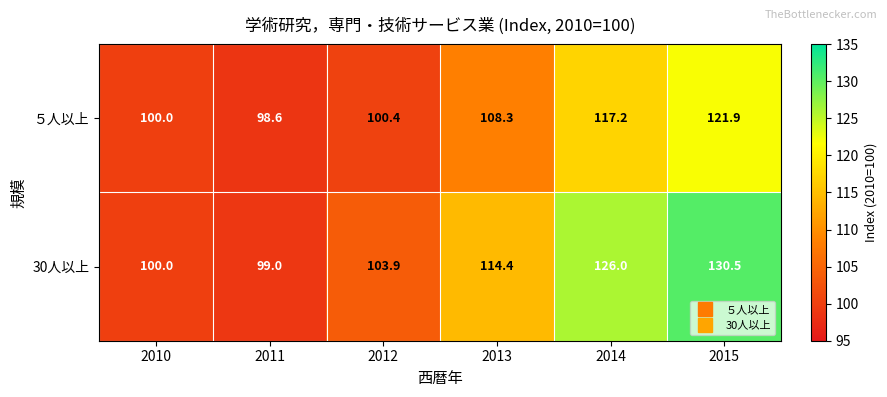

The value of 30人以上 at 2012 is 103.9. True or false?

True